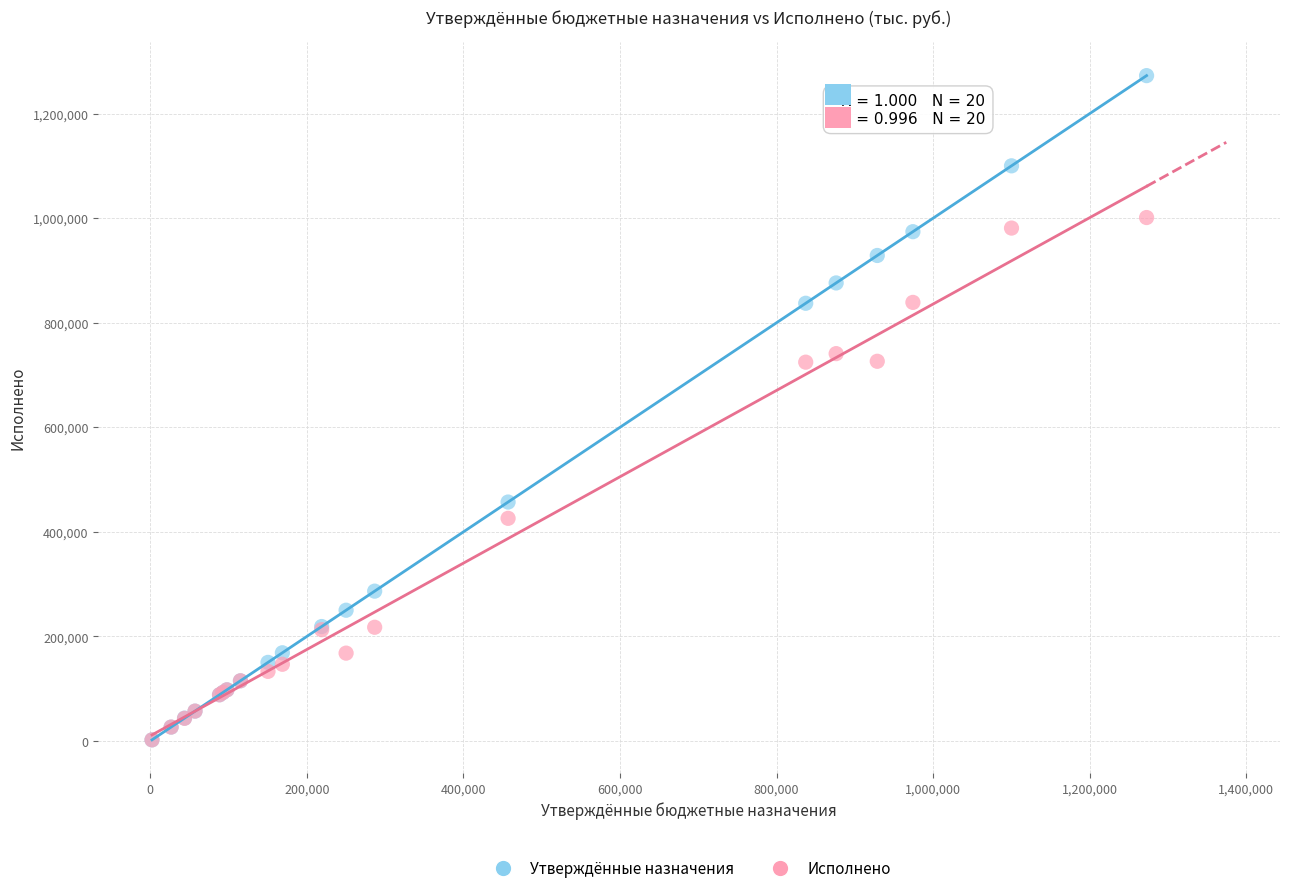

In the Исполнено series, what Y value is closest to 501726?

425935.2